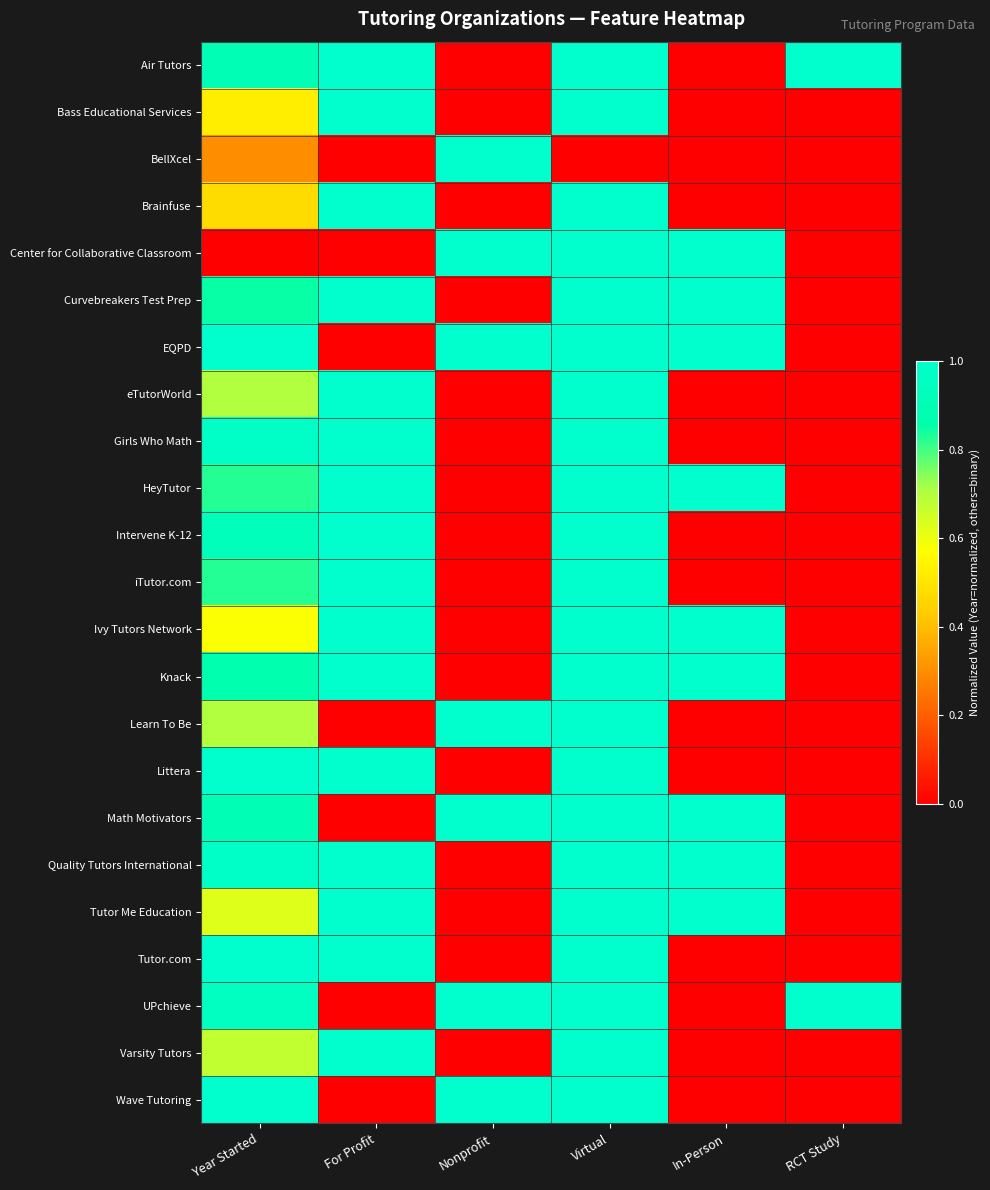

Reading left to right, extract all data points from this chart.

Air Tutors: Year Started=0.9	For Profit=1.0	Nonprofit=0.0	Virtual=1.0	In-Person=0.0	RCT Study=1.0
Bass Educational Services: Year Started=0.5	For Profit=1.0	Nonprofit=0.0	Virtual=1.0	In-Person=0.0	RCT Study=0.0
BellXcel: Year Started=0.3	For Profit=0.0	Nonprofit=1.0	Virtual=0.0	In-Person=0.0	RCT Study=0.0
Brainfuse: Year Started=0.5	For Profit=1.0	Nonprofit=0.0	Virtual=1.0	In-Person=0.0	RCT Study=0.0
Center for Collaborative Classroom: Year Started=0.0	For Profit=0.0	Nonprofit=1.0	Virtual=1.0	In-Person=1.0	RCT Study=0.0
Curvebreakers Test Prep: Year Started=0.8	For Profit=1.0	Nonprofit=0.0	Virtual=1.0	In-Person=1.0	RCT Study=0.0
EQPD: Year Started=1.0	For Profit=0.0	Nonprofit=1.0	Virtual=1.0	In-Person=1.0	RCT Study=0.0
eTutorWorld: Year Started=0.7	For Profit=1.0	Nonprofit=0.0	Virtual=1.0	In-Person=0.0	RCT Study=0.0
Girls Who Math: Year Started=1.0	For Profit=1.0	Nonprofit=0.0	Virtual=1.0	In-Person=0.0	RCT Study=0.0
HeyTutor: Year Started=0.8	For Profit=1.0	Nonprofit=0.0	Virtual=1.0	In-Person=1.0	RCT Study=0.0
Intervene K-12: Year Started=0.9	For Profit=1.0	Nonprofit=0.0	Virtual=1.0	In-Person=0.0	RCT Study=0.0
iTutor.com: Year Started=0.8	For Profit=1.0	Nonprofit=0.0	Virtual=1.0	In-Person=0.0	RCT Study=0.0
Ivy Tutors Network: Year Started=0.6	For Profit=1.0	Nonprofit=0.0	Virtual=1.0	In-Person=1.0	RCT Study=0.0
Knack: Year Started=0.9	For Profit=1.0	Nonprofit=0.0	Virtual=1.0	In-Person=1.0	RCT Study=0.0
Learn To Be: Year Started=0.7	For Profit=0.0	Nonprofit=1.0	Virtual=1.0	In-Person=0.0	RCT Study=0.0
Littera: Year Started=1.0	For Profit=1.0	Nonprofit=0.0	Virtual=1.0	In-Person=0.0	RCT Study=0.0
Math Motivators: Year Started=0.9	For Profit=0.0	Nonprofit=1.0	Virtual=1.0	In-Person=1.0	RCT Study=0.0
Quality Tutors International: Year Started=1.0	For Profit=1.0	Nonprofit=0.0	Virtual=1.0	In-Person=1.0	RCT Study=0.0
Tutor Me Education: Year Started=0.6	For Profit=1.0	Nonprofit=0.0	Virtual=1.0	In-Person=1.0	RCT Study=0.0
Tutor.com: Year Started=1.0	For Profit=1.0	Nonprofit=0.0	Virtual=1.0	In-Person=0.0	RCT Study=0.0
UPchieve: Year Started=0.9	For Profit=0.0	Nonprofit=1.0	Virtual=1.0	In-Person=0.0	RCT Study=1.0
Varsity Tutors: Year Started=0.7	For Profit=1.0	Nonprofit=0.0	Virtual=1.0	In-Person=0.0	RCT Study=0.0
Wave Tutoring: Year Started=1.0	For Profit=0.0	Nonprofit=1.0	Virtual=1.0	In-Person=0.0	RCT Study=0.0